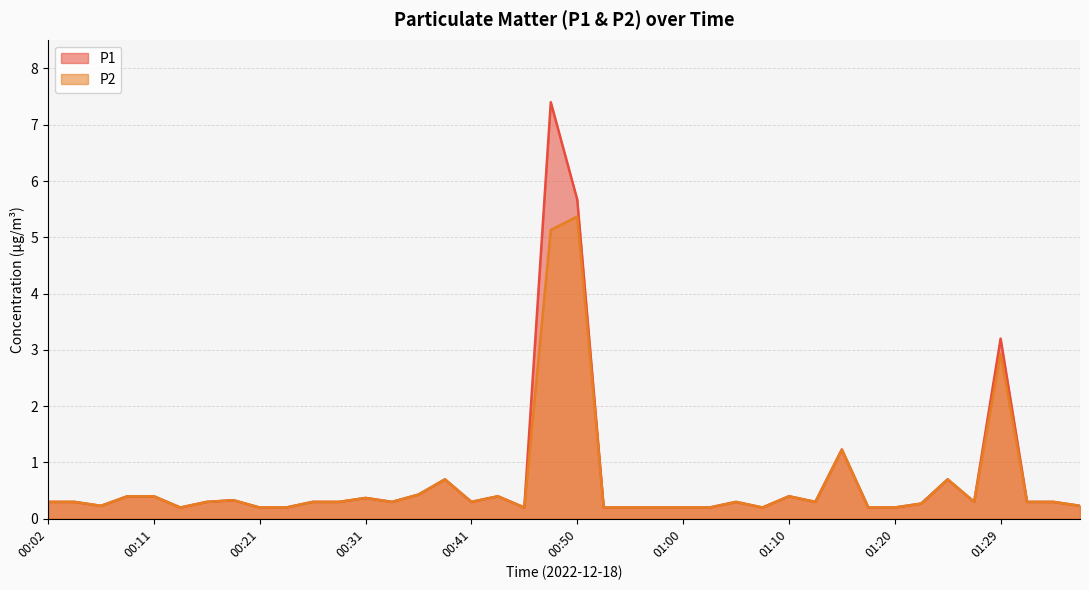

What is the value of the P1 point at the 27th from the left?

0.3